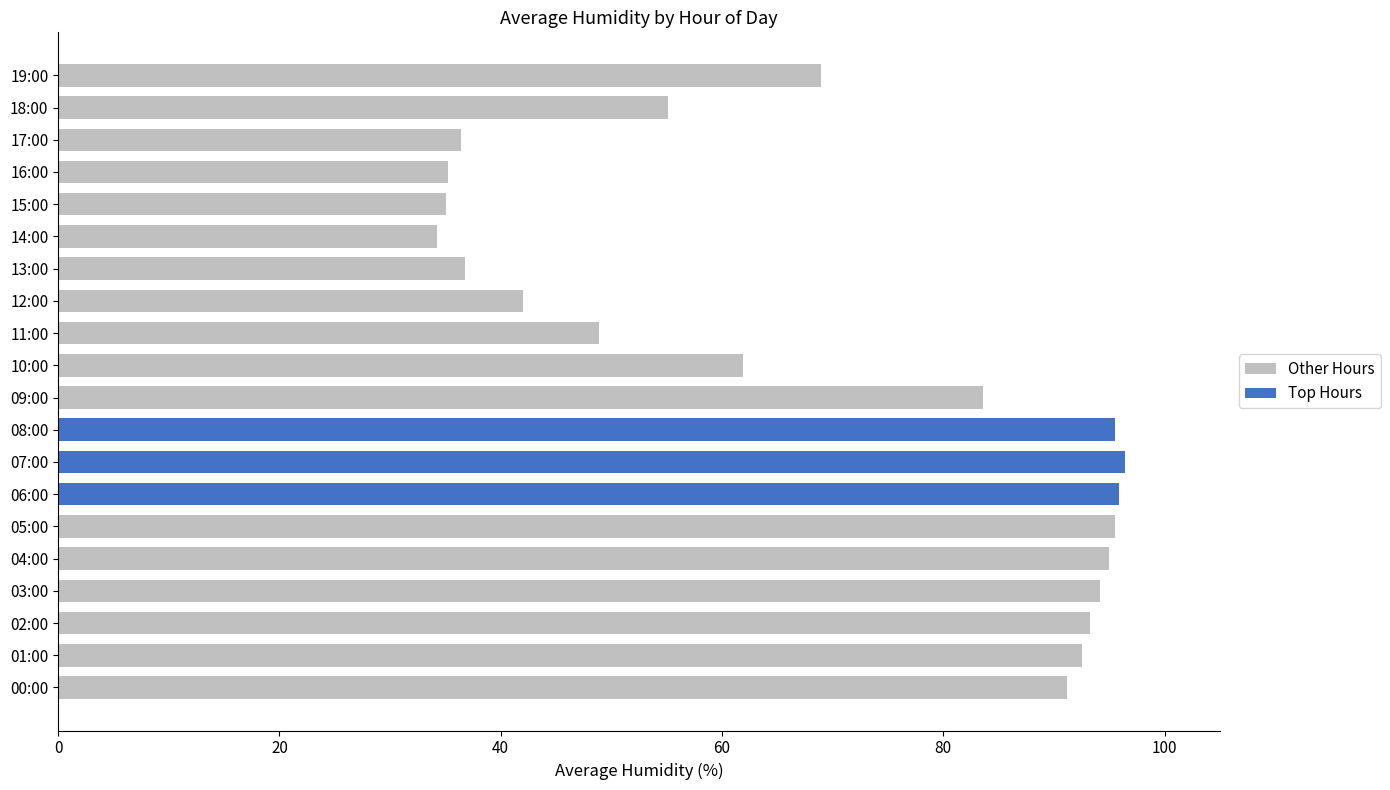

What is the sum of the values at 15:00 and 05:00?

130.6